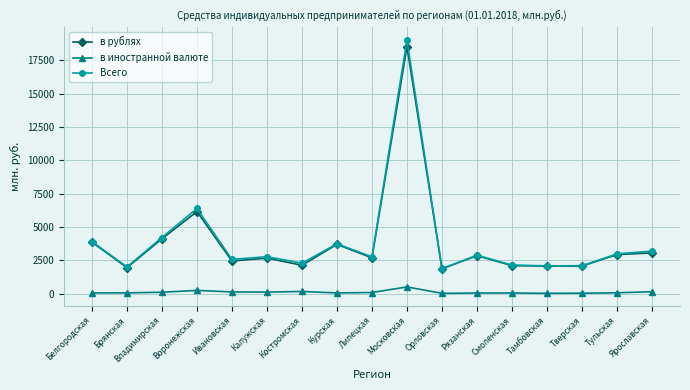

Is it true that Всего equals 4919 at Ярославская?

False